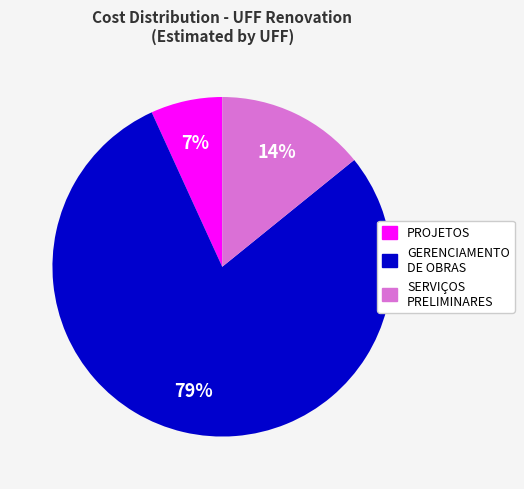

Is there a majority slice in this chart?

Yes